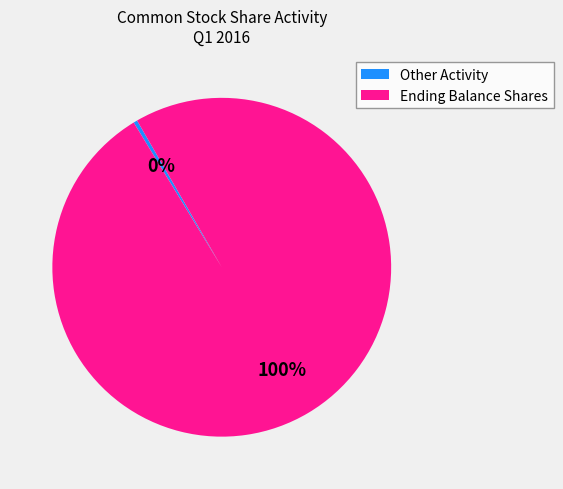

To the nearest percent, what is the combined percentage of Other Activity and Ending Balance Shares?

100%